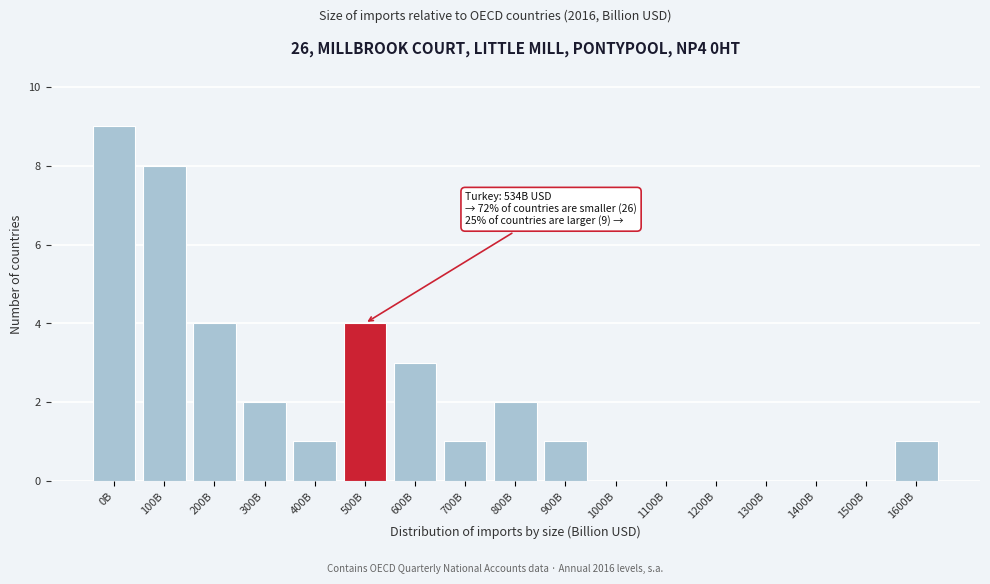

Reading left to right, transcribe all the data shown in this chart.

0B=9	100B=8	200B=4	300B=2	400B=1	500B=4	600B=3	700B=1	800B=2	900B=1	1000B=0	1100B=0	1200B=0	1300B=0	1400B=0	1500B=0	1600B=1